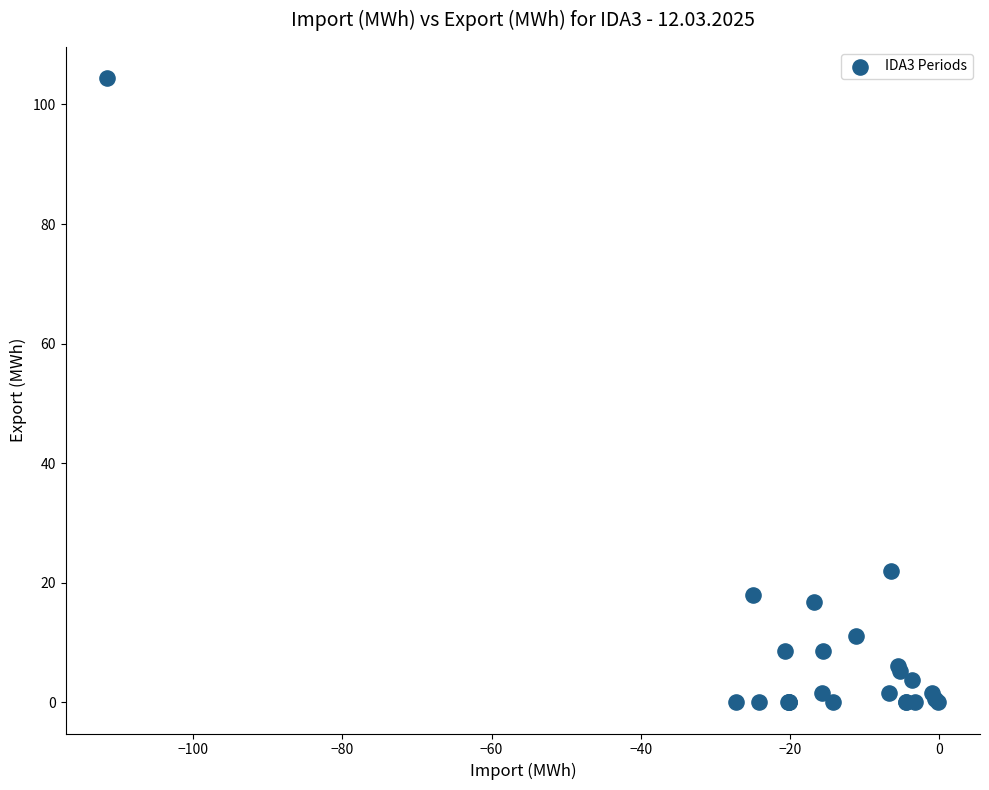

What Y value in the scatter plot is closest to 52?

22.0